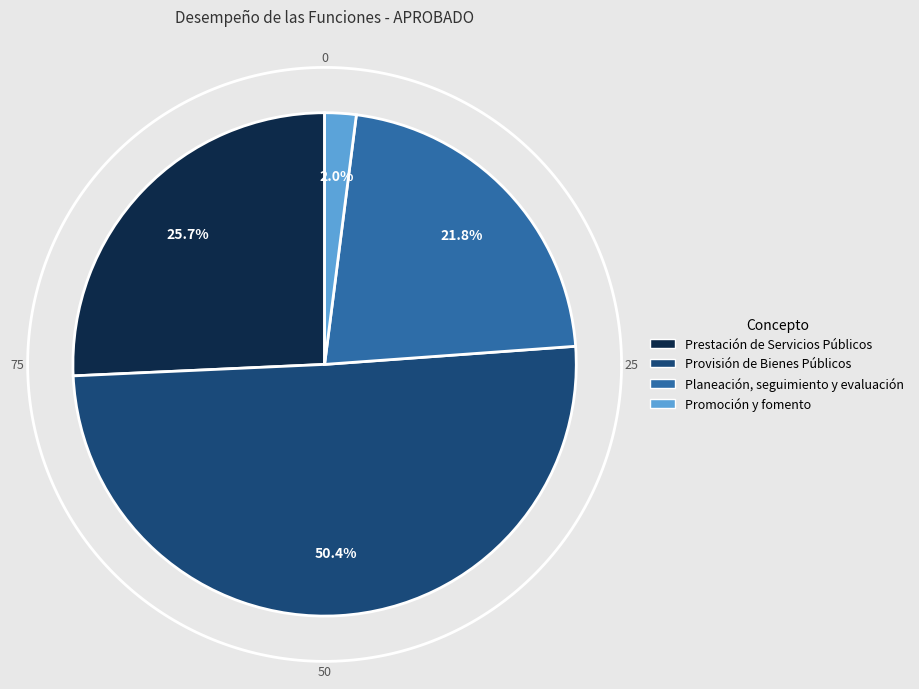

Approximately how many times larger is the value at Provisión de Bienes Públicos compared to Planeación, seguimiento y evaluación?

2.3